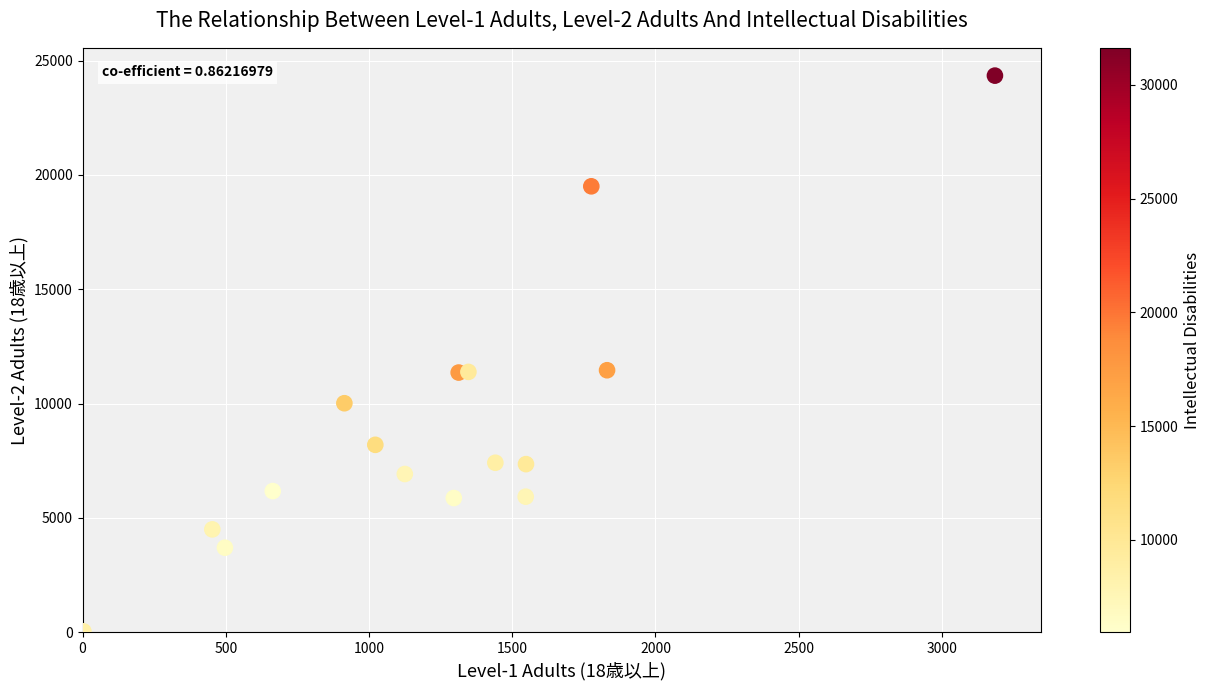

What is the range of X values (max minus min)?

3182